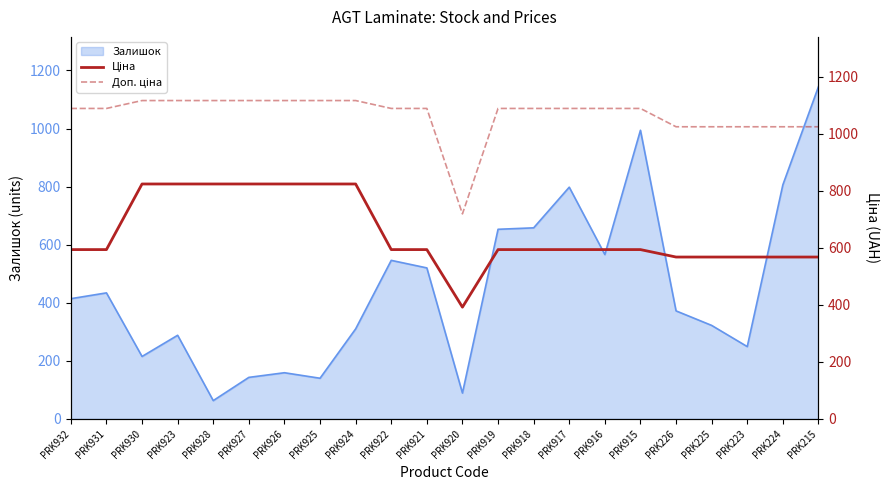

What is the lowest value of the Ціна series?

391.9